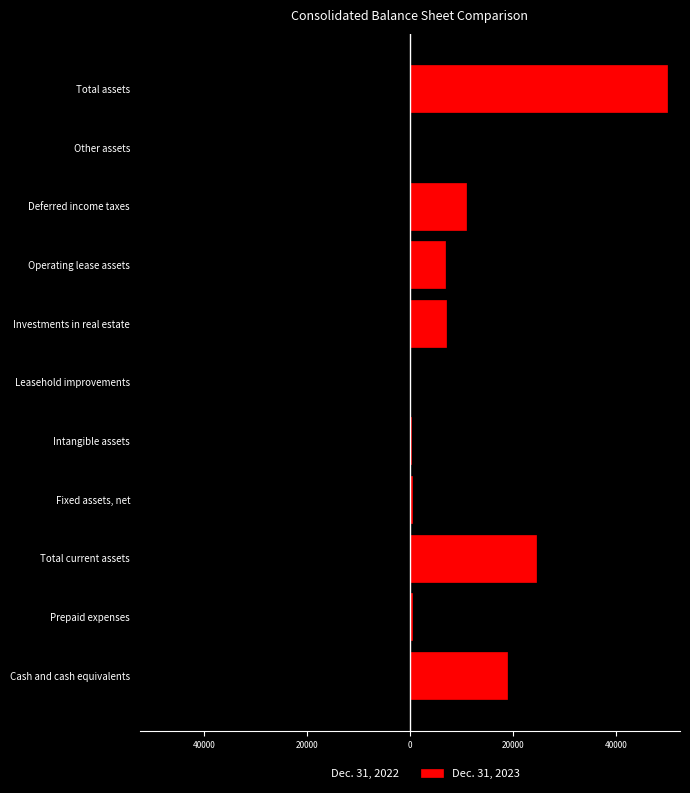

How many groups of bars are there?

11